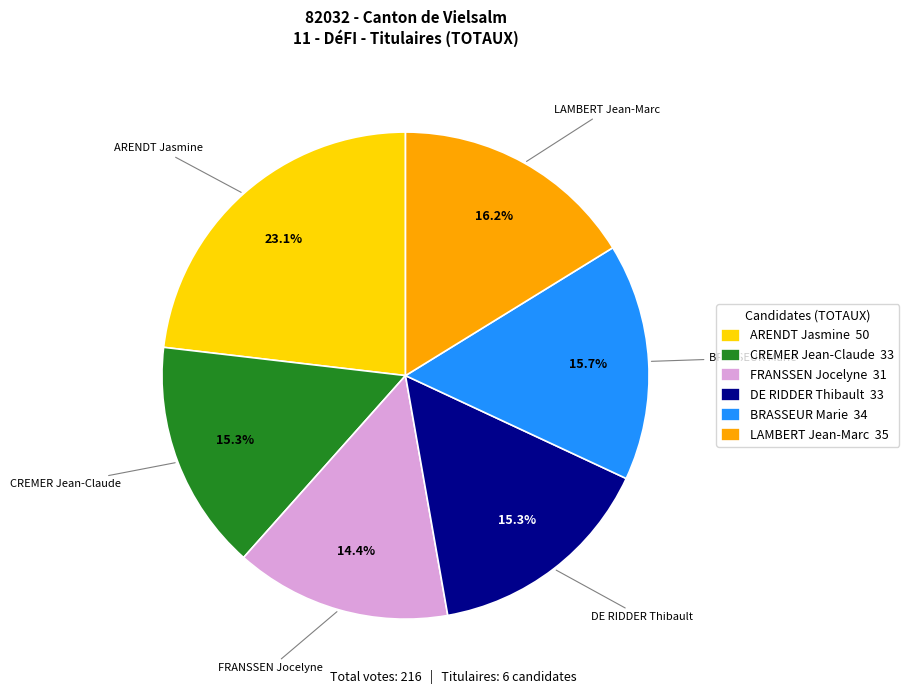

To the nearest percent, what portion does CREMER Jean-Claude represent?

15%